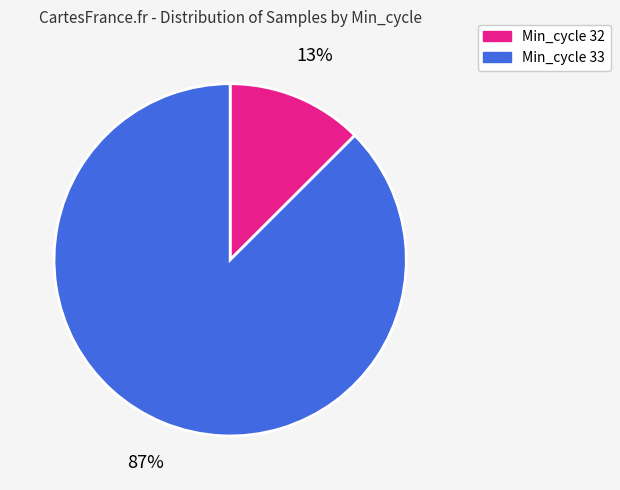

Count the number of slices in the pie.

2